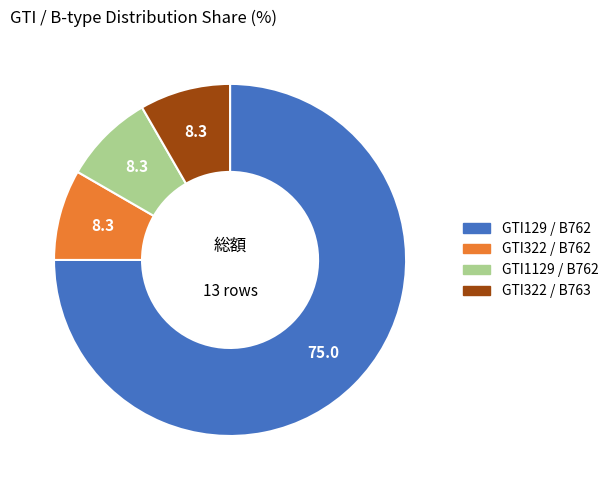

Is there a majority slice in this chart?

Yes